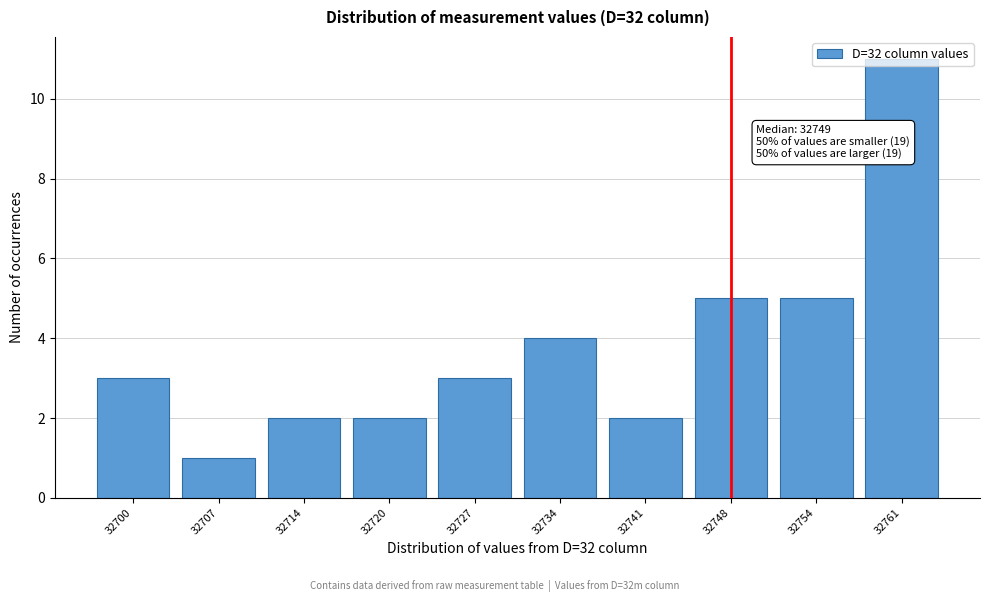

Read the value at 32700.

3